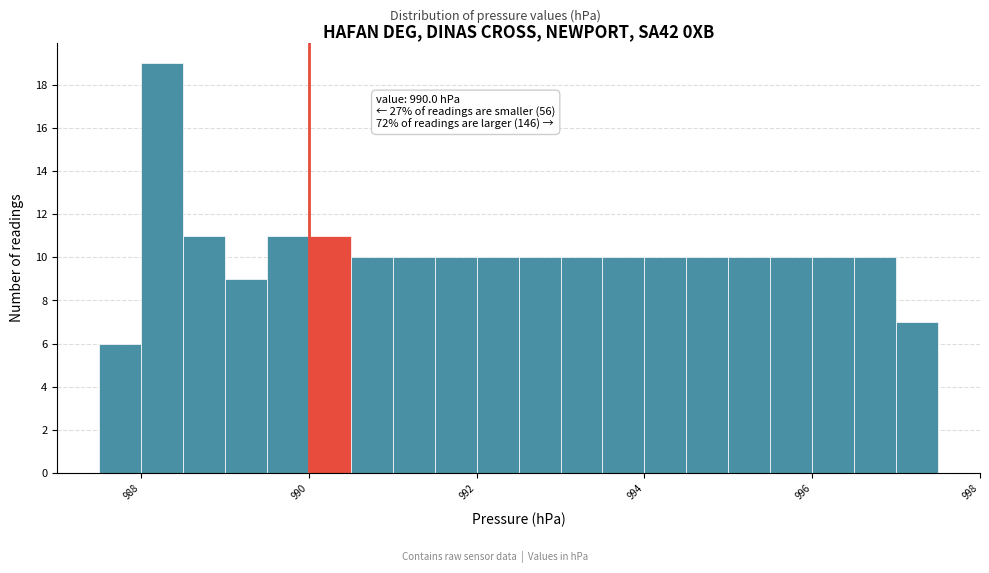

Read against the x-axis, roughly where is the centre of the tallest bar?

988.2